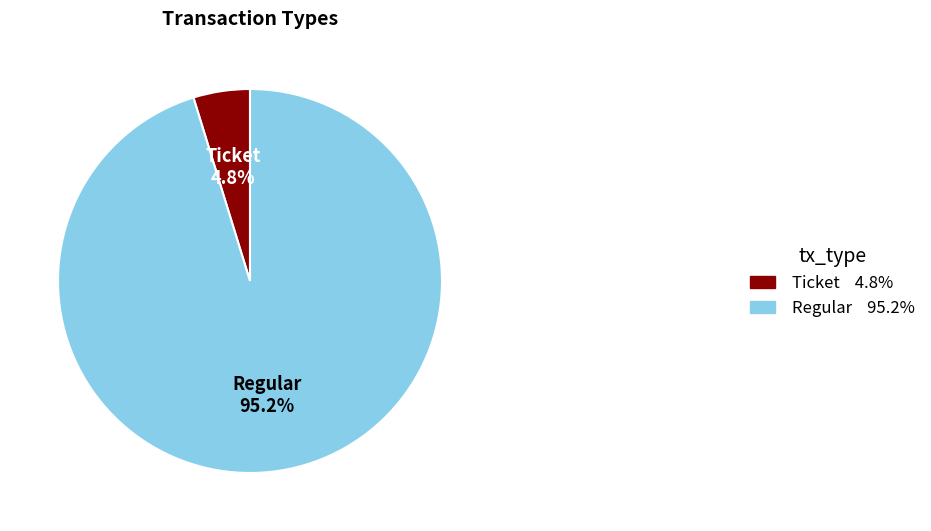

True or false: Ticket accounts for 11% of the total.

False